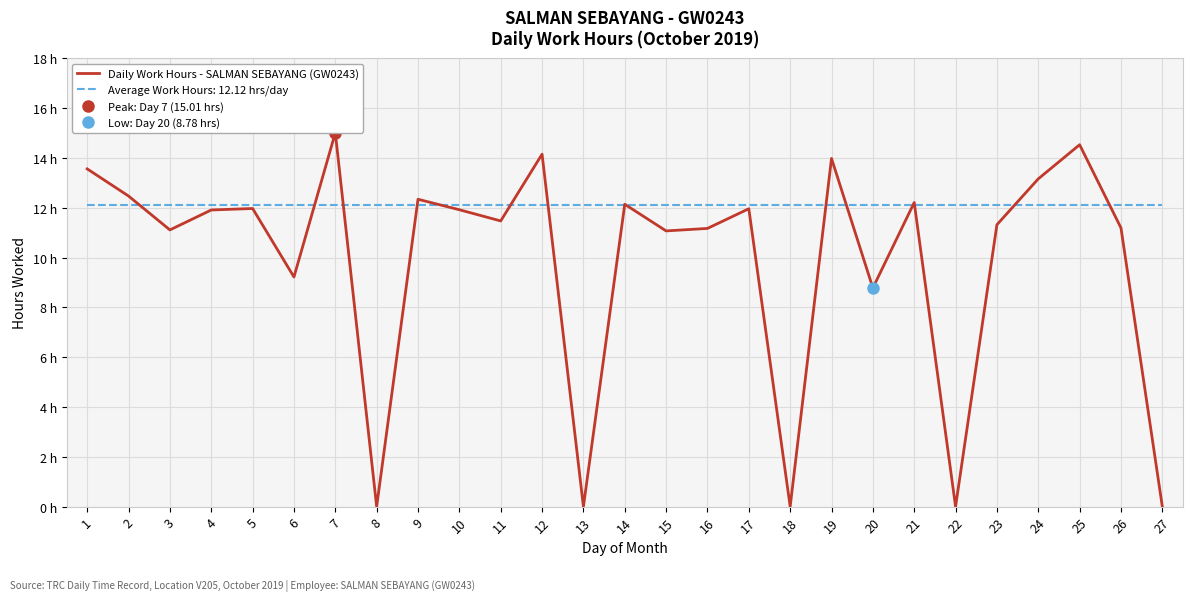

How many lines are shown in the chart?

1